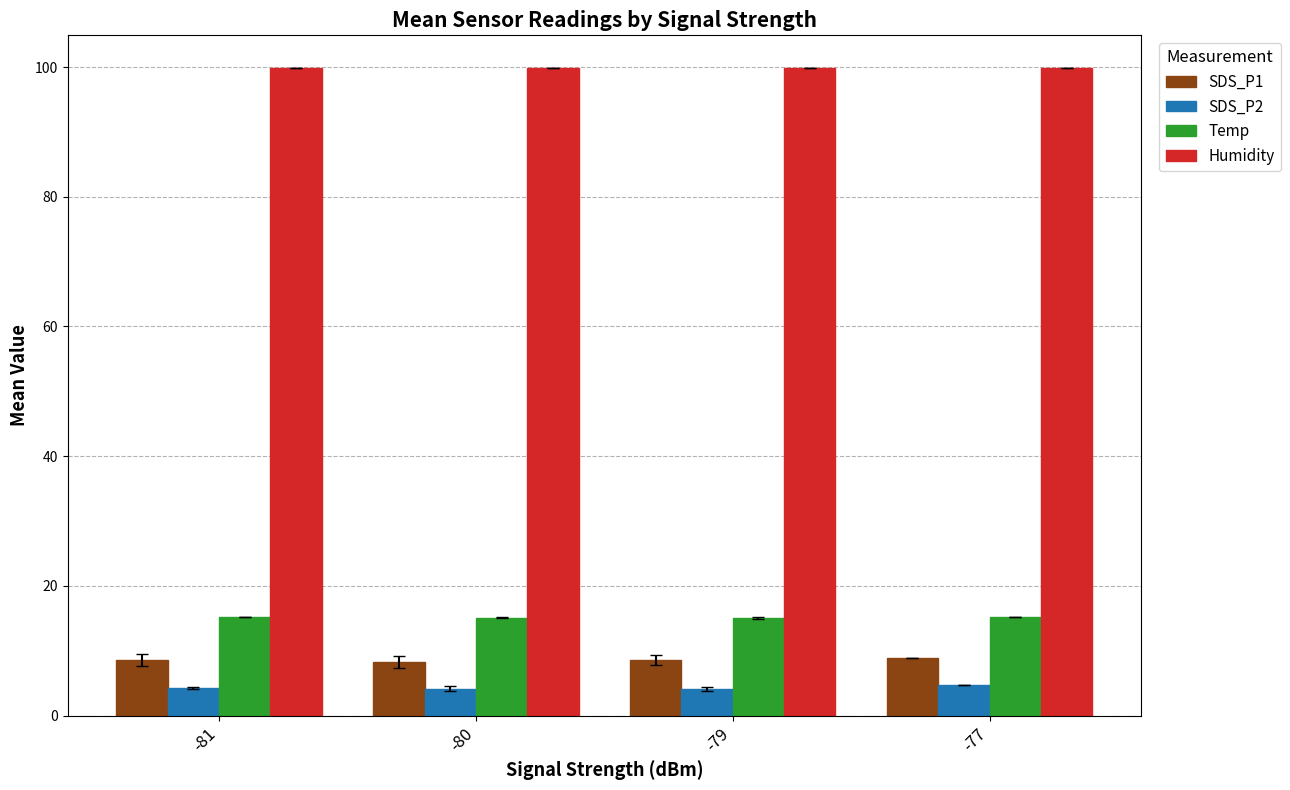

What is the lowest value of the SDS_P1 series?

8.2